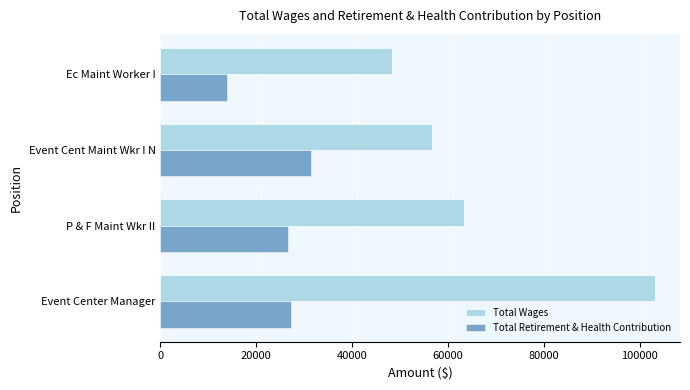

What is the difference between the Total Wages values at P & F Maint Wkr II and Ec Maint Worker I?

14990